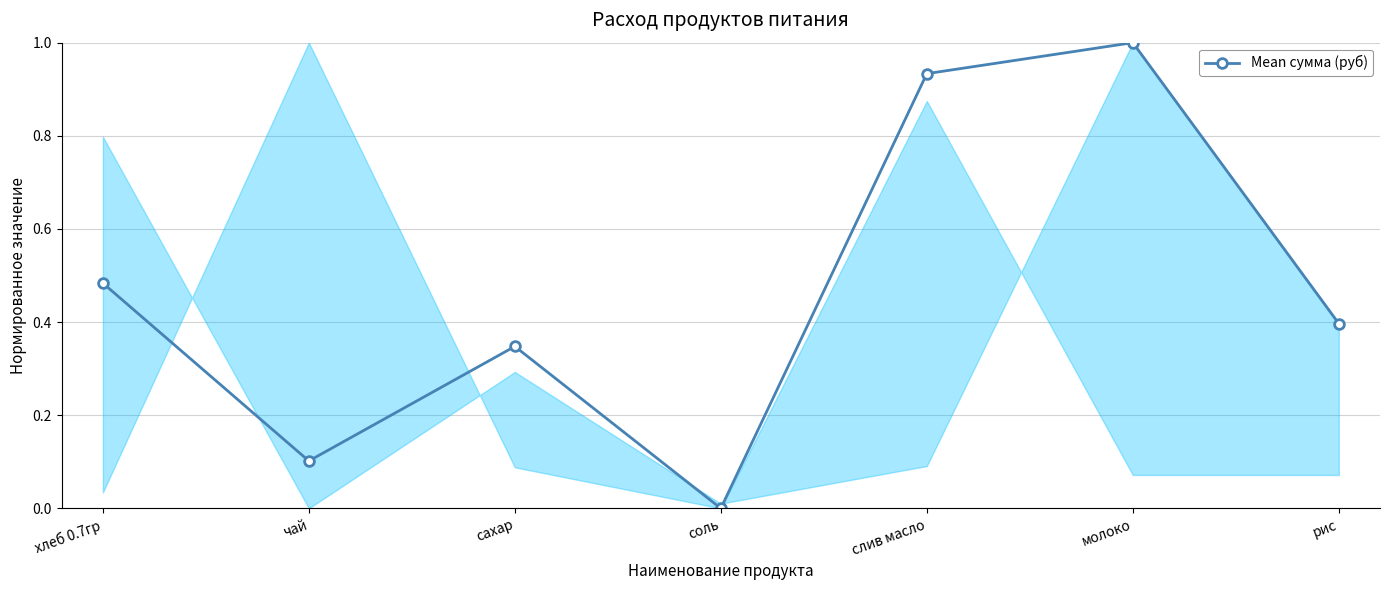

What is the difference between the maximum and minimum values?

1.0